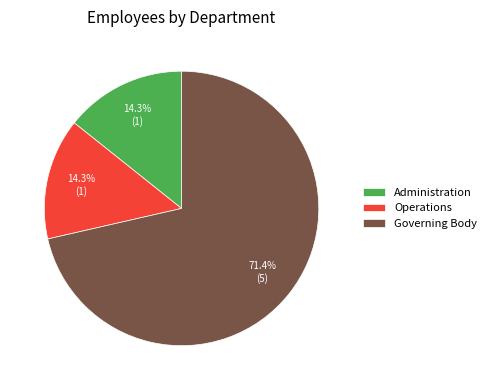

To the nearest percent, what is the combined percentage of Administration and Governing Body?

86%